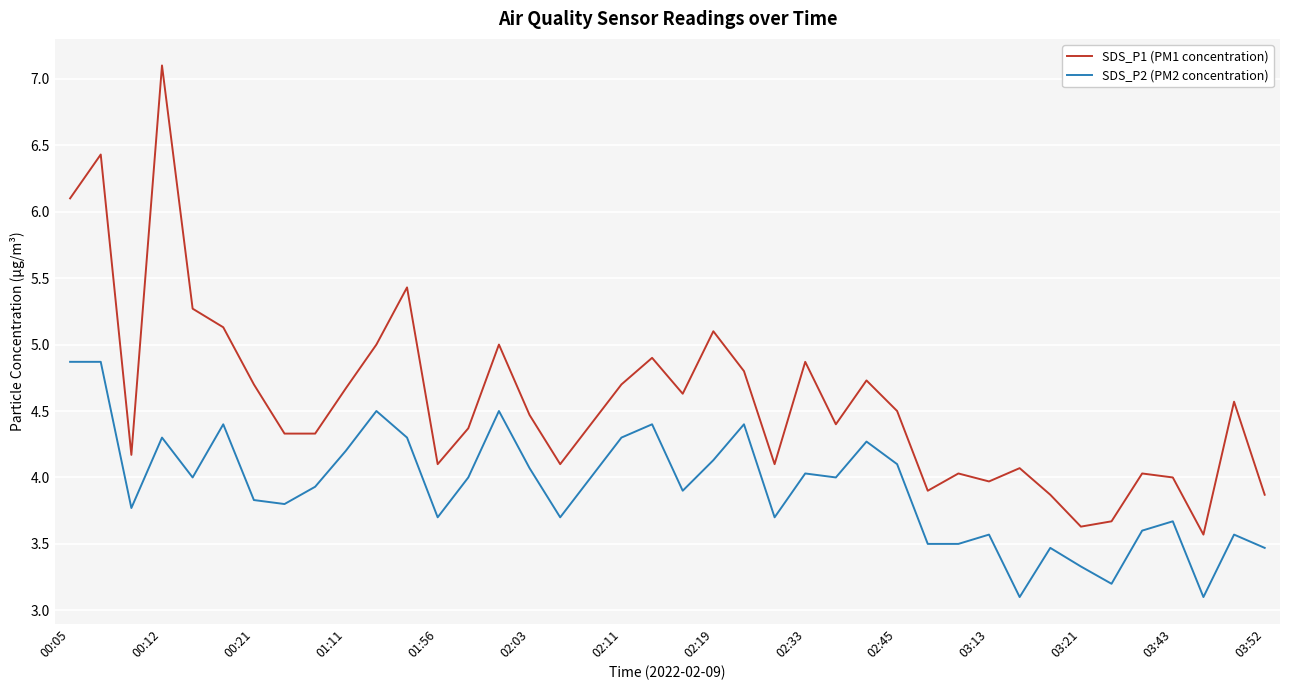

What is the difference between the maximum and minimum values in the SDS_P1 (PM1 concentration) series?

3.5